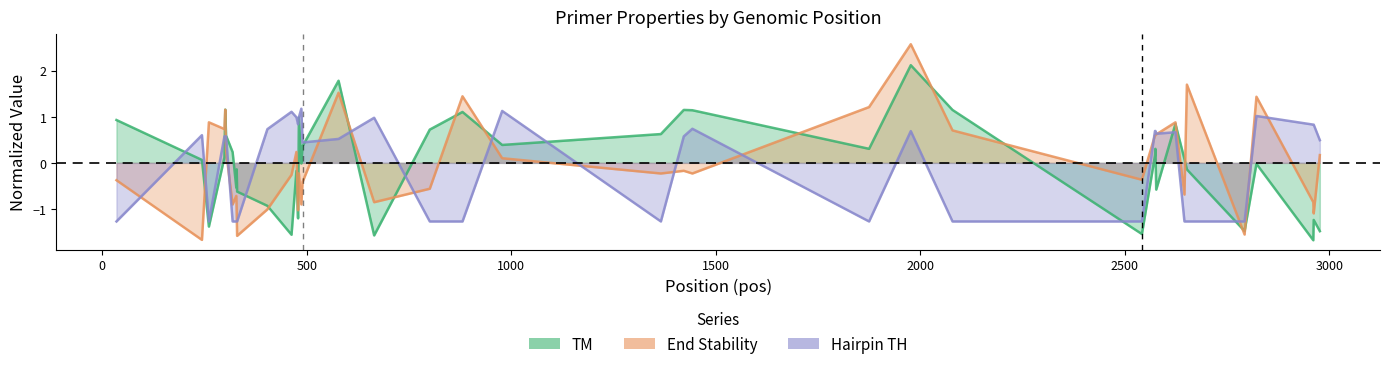

True or false: PRIMER_LEFT_0_HAIRPIN_TH has more than 2 points higher than both neighbors.

True